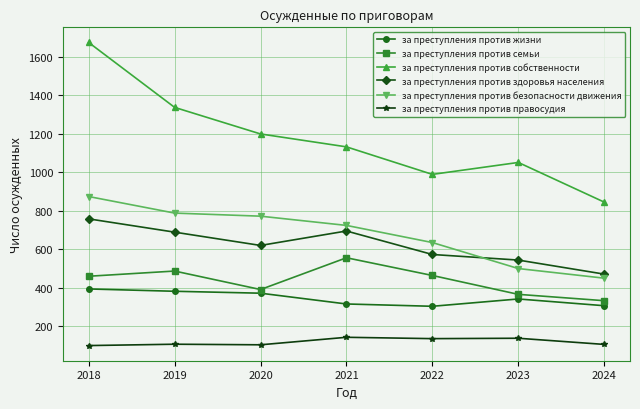

What is the difference between the за преступления против собственности values at 2019 and 2023?

286